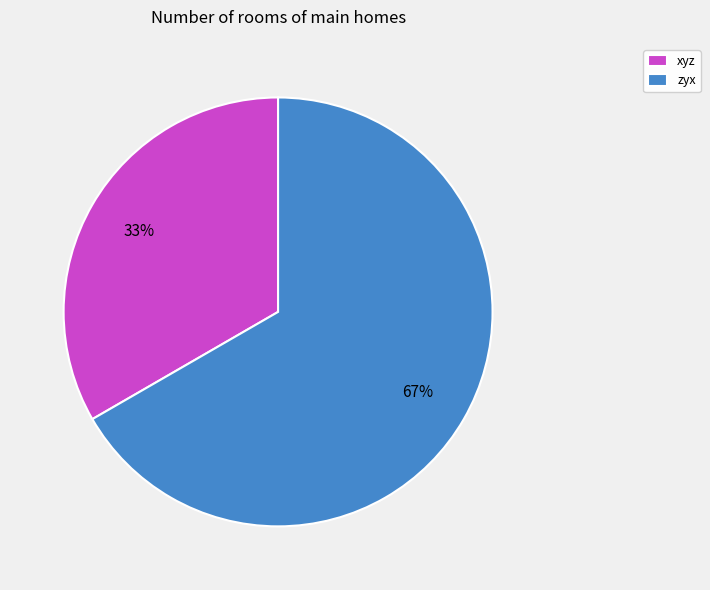

Rank the categories by value from highest to lowest.

zyx, xyz